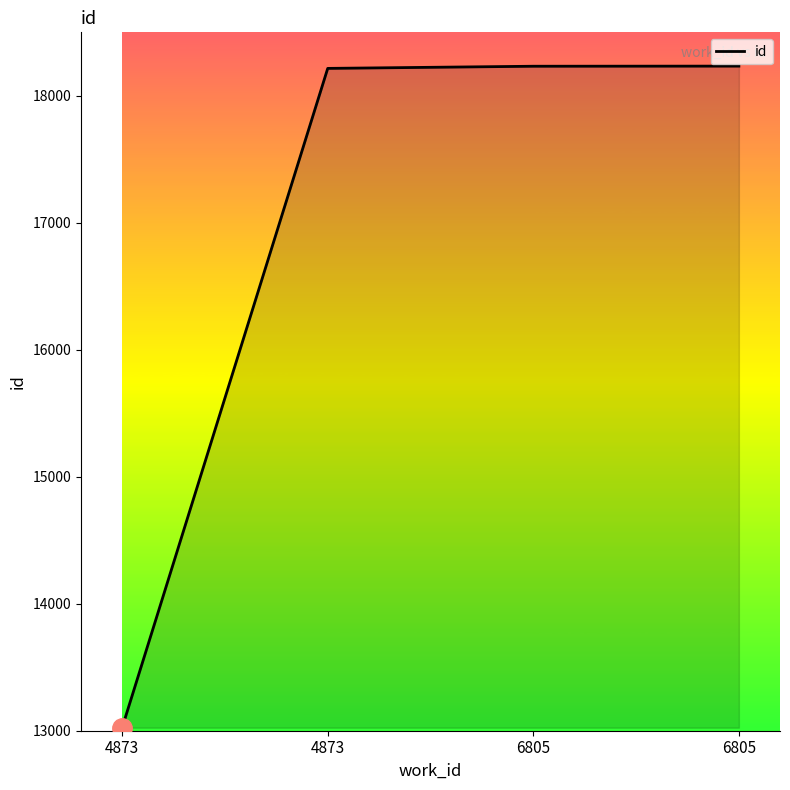

The chart shows a value of 30051 at 6805. True or false?

False